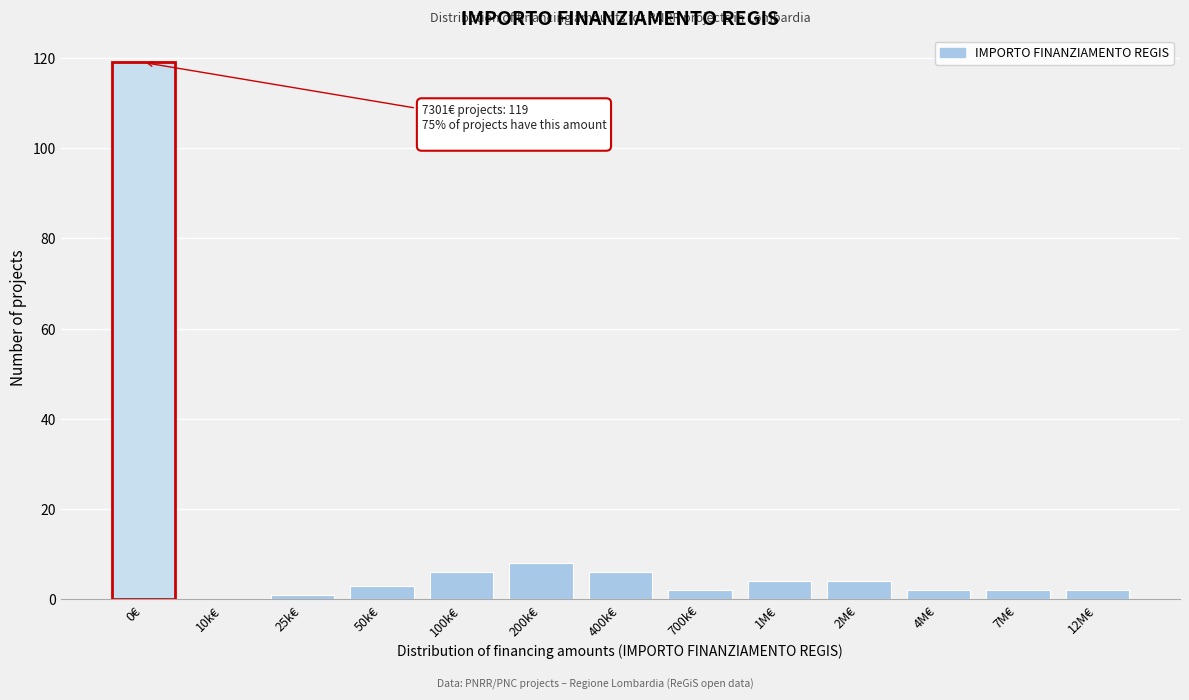

Reading left to right, what are all the values shown in this chart?

0€=119	10k€=0	25k€=1	50k€=3	100k€=6	200k€=8	400k€=6	700k€=2	1M€=4	2M€=4	4M€=2	7M€=2	12M€=2